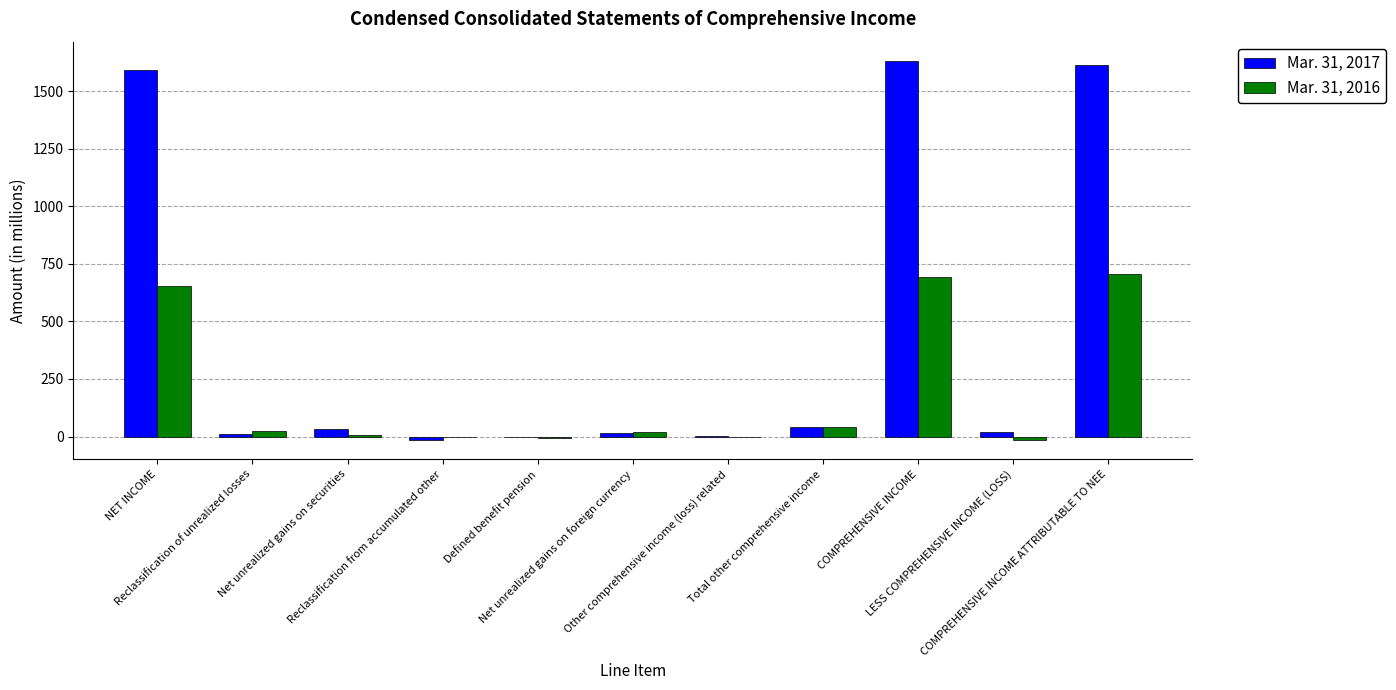

What is the spread (max minus min) of values at Reclassification from accumulated other?

15